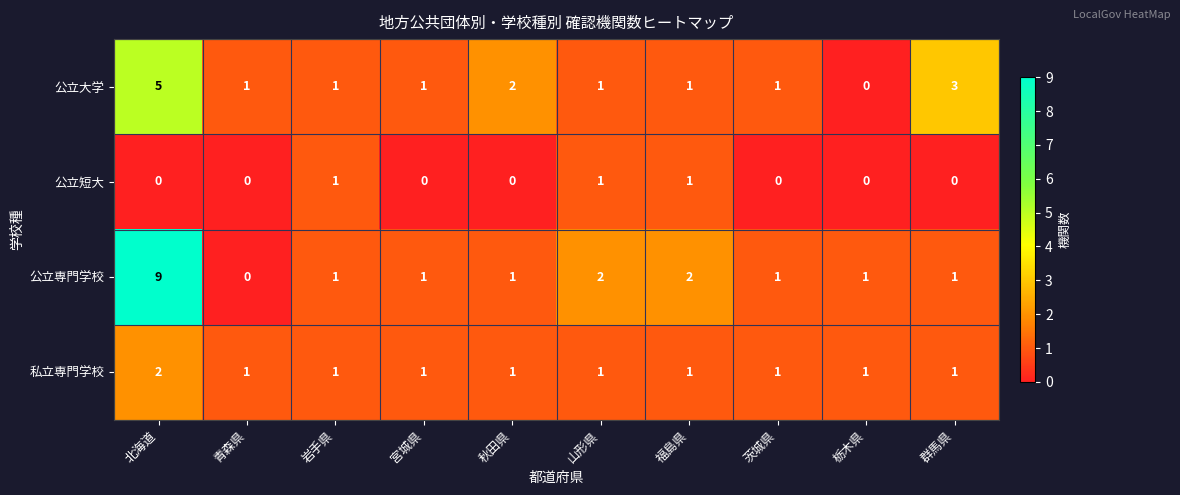

What is the difference between the maximum and minimum values in the 公立専門学校 series?

9